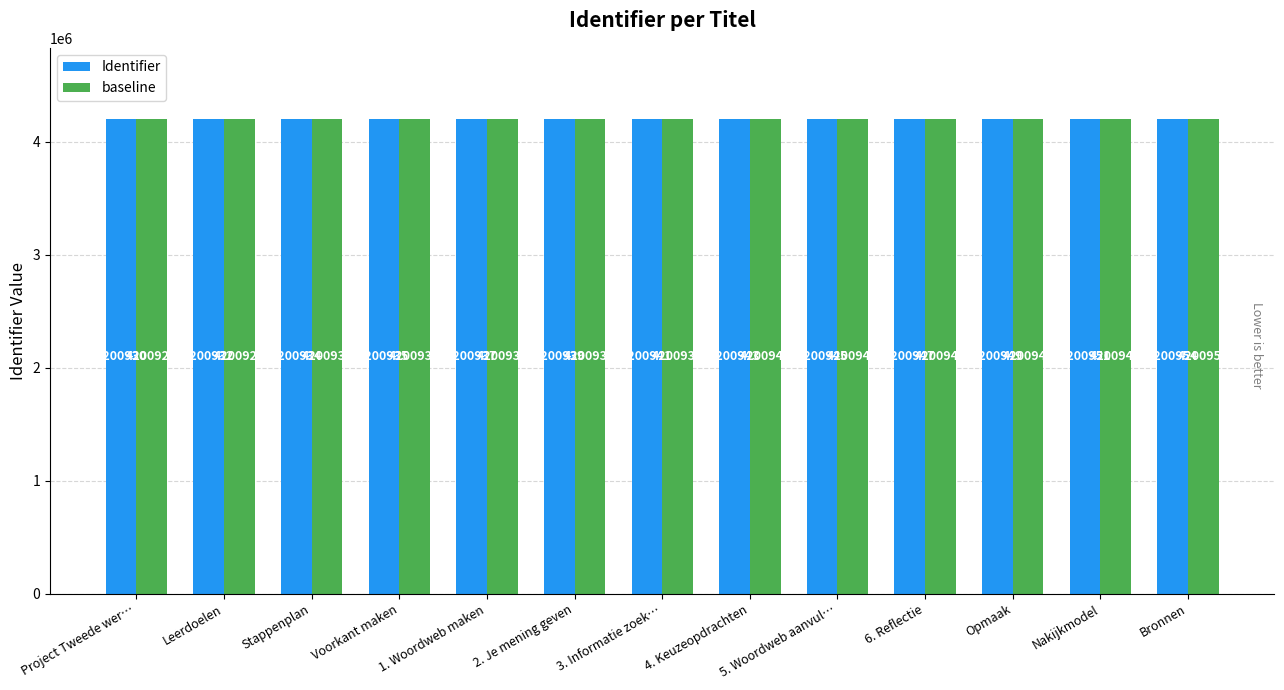

Reading right to left, list all the values displayed in this chart.

Identifier: Bronnen=4200954	Nakijkmodel=4200951	Opmaak=4200949	6. Reflectie=4200947	5. Woordweb aanvul…=4200945	4. Keuzeopdrachten=4200943	3. Informatie zoek…=4200941	2. Je mening geven=4200939	1. Woordweb maken=4200937	Voorkant maken=4200935	Stappenplan=4200934	Leerdoelen=4200932	Project Tweede wer…=4200930
baseline: Bronnen=4200951	Nakijkmodel=4200948	Opmaak=4200946	6. Reflectie=4200944	5. Woordweb aanvul…=4200942	4. Keuzeopdrachten=4200940	3. Informatie zoek…=4200938	2. Je mening geven=4200936	1. Woordweb maken=4200934	Voorkant maken=4200932	Stappenplan=4200931	Leerdoelen=4200929	Project Tweede wer…=4200927